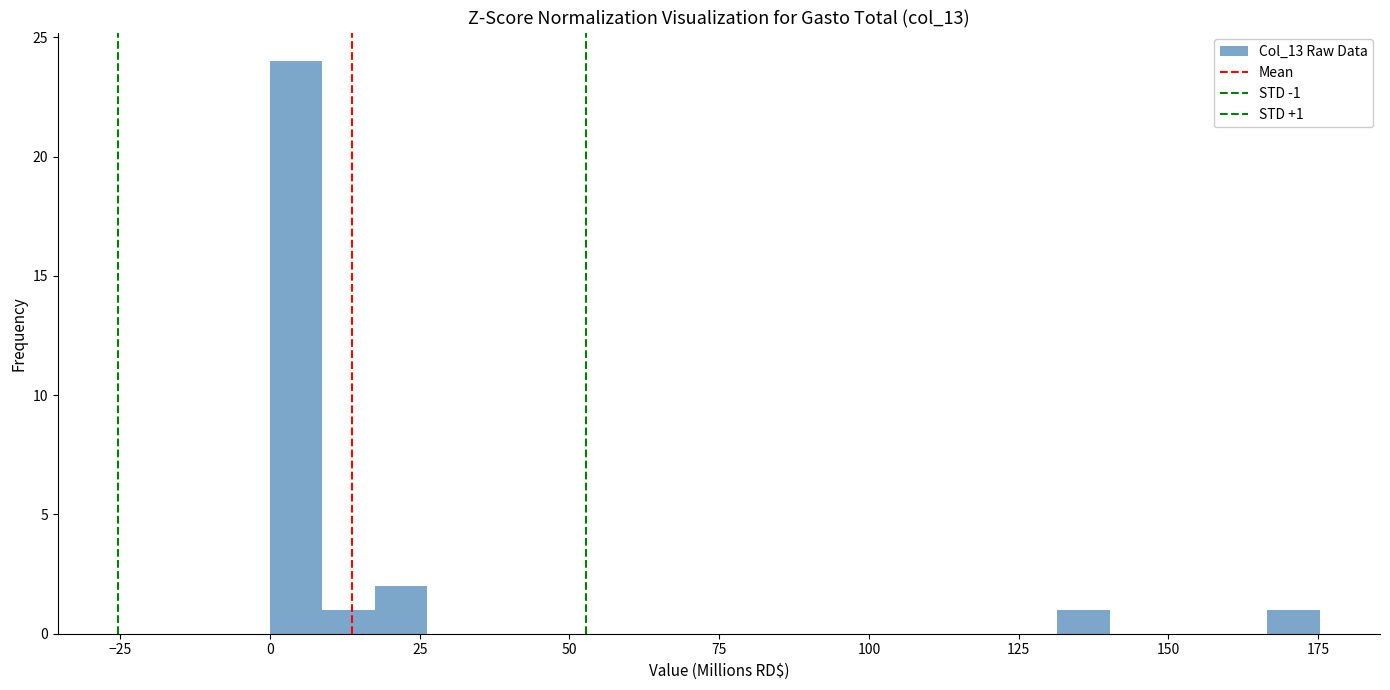

Read against the x-axis, roughly where is the centre of the tallest bar?

5